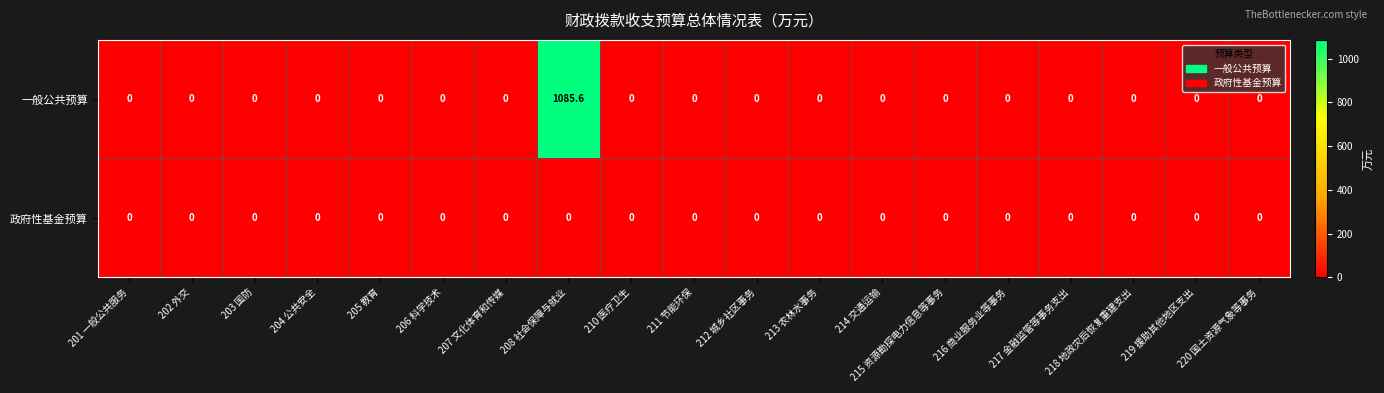

Which series has the widest spread of values?

一般公共预算